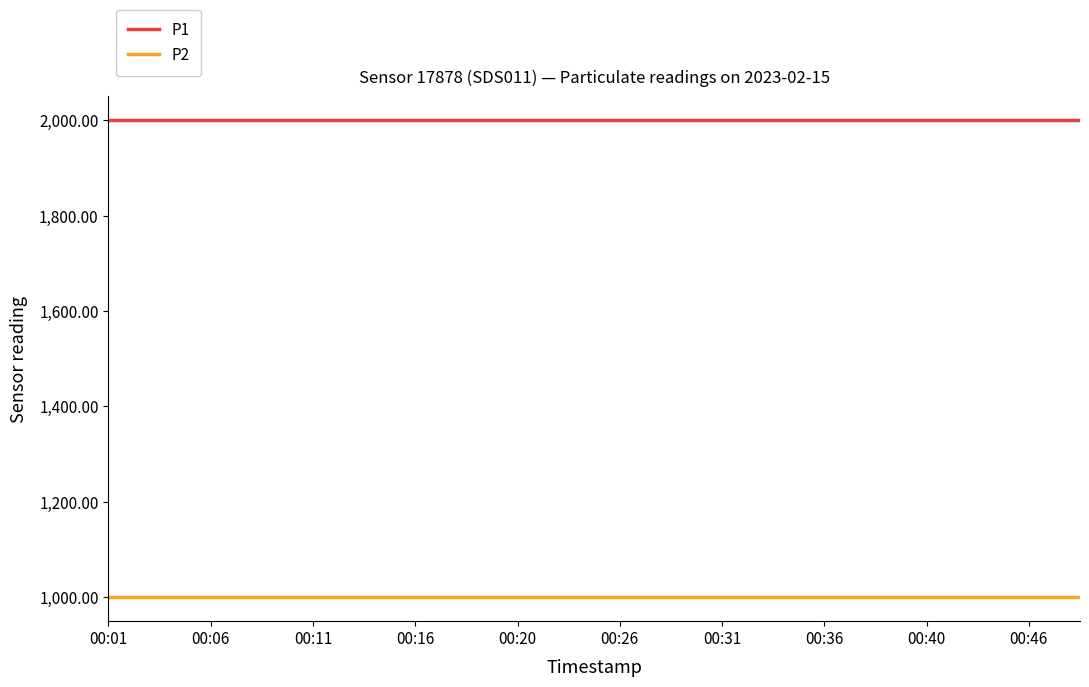

Is this an area chart (filled region under the line)?

No